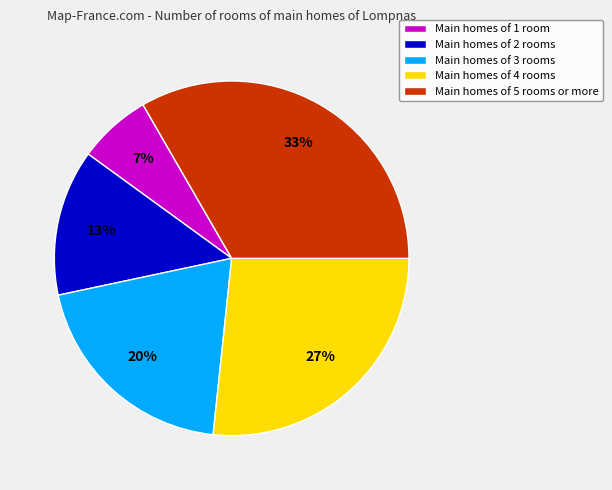

The Main homes of 3 rooms slice represents 20% of the pie. True or false?

True